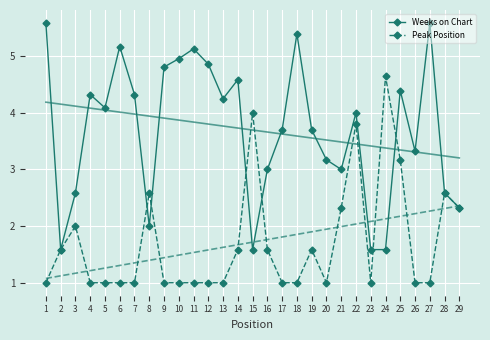

How many lines are shown in the chart?

2